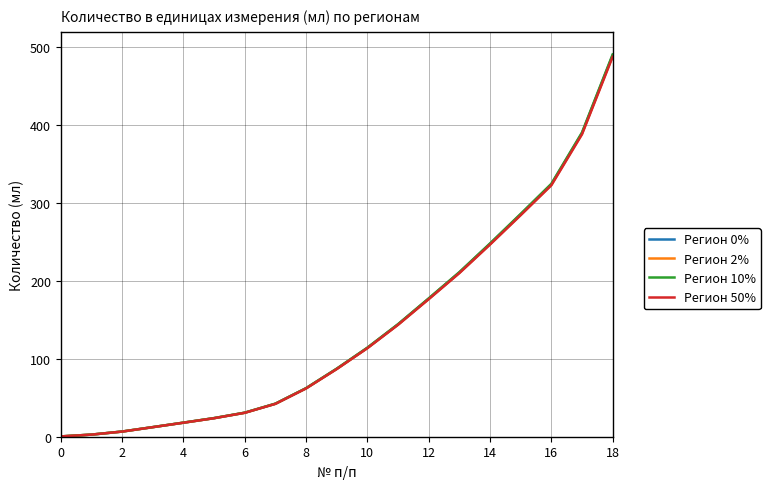

List the series in order of their overall mean, lowest first.

Регион 50%, Регион 2%, Регион 0%, Регион 10%